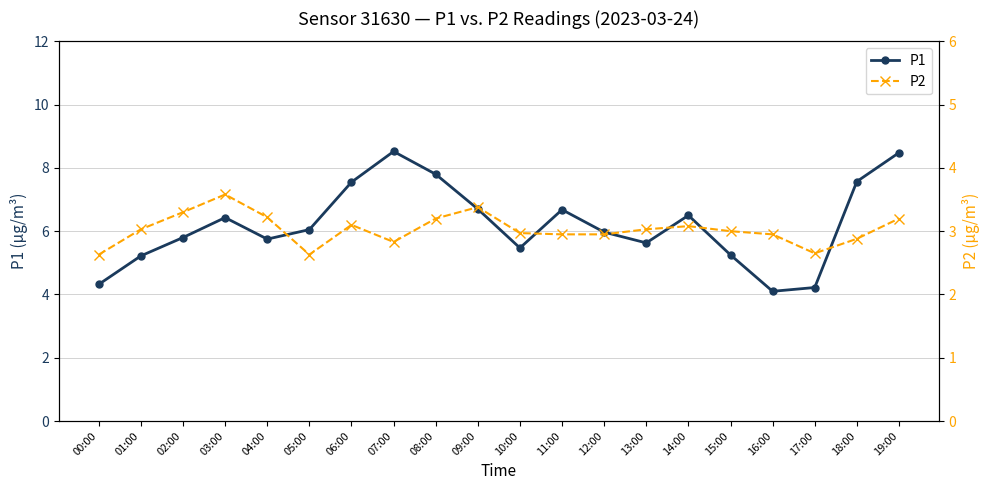

What is the maximum value shown in the chart?

8.5